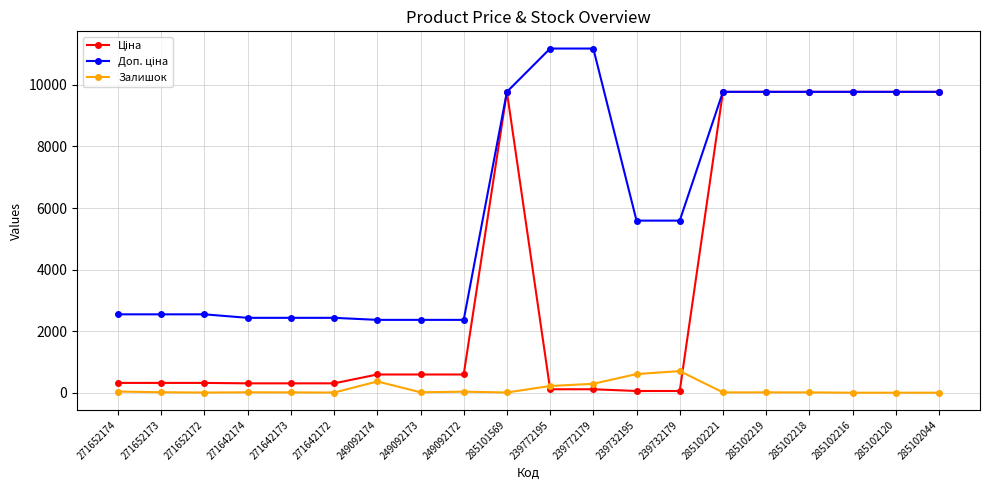

What is the maximum value shown in the chart?

11182.0